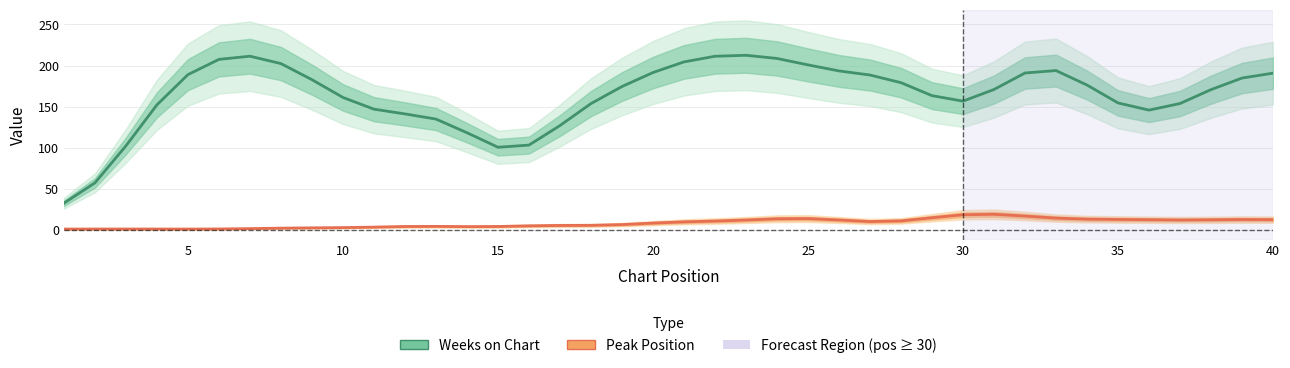

How many data points in Peak Position are less than 10?

20